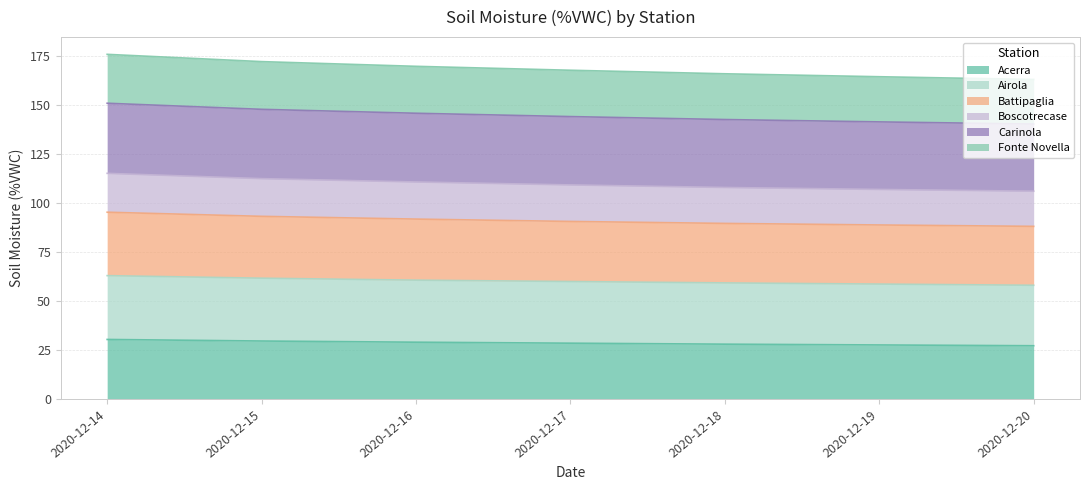

True or false: Acerra has a value of 40.4 at 2020-12-14.

False